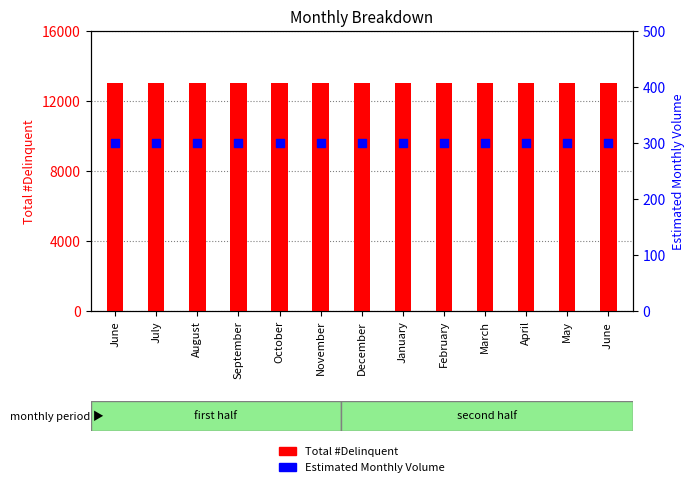

What are all the series names shown in the legend?

Total #Delinquent, Estimated Monthly Volume